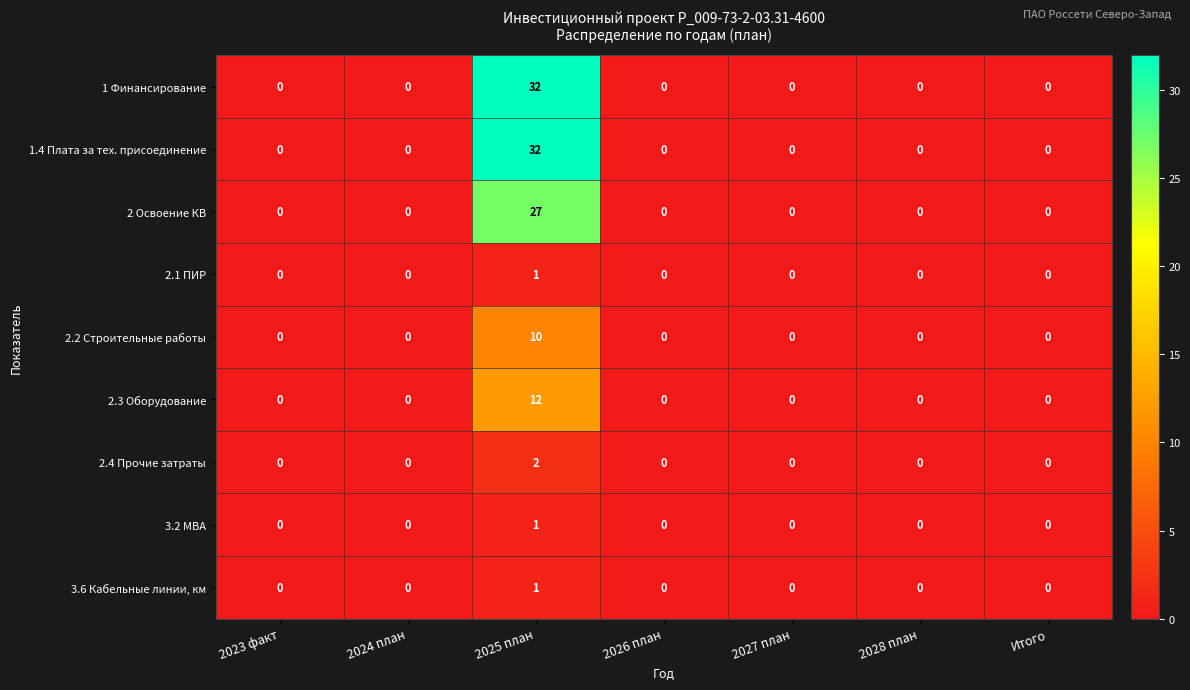

Count the number of categories in the chart.

7